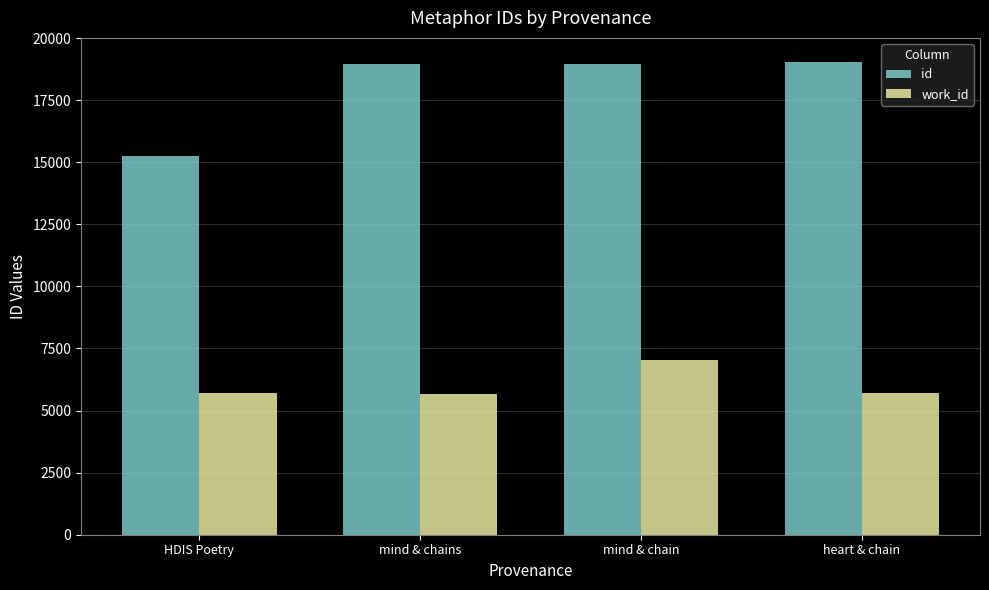

List the series in order of their peak value, lowest first.

work_id, id